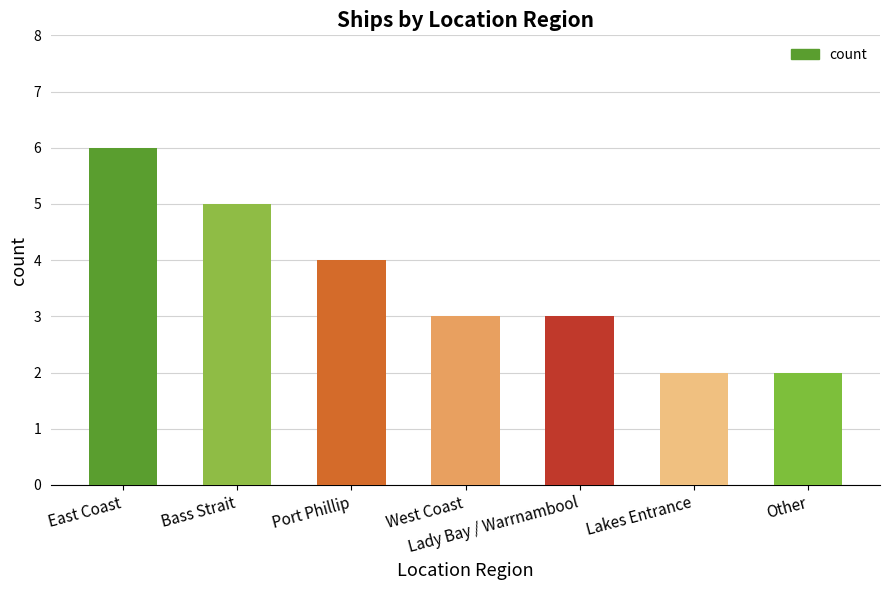

At which label is the value closest to 4?

Port Phillip